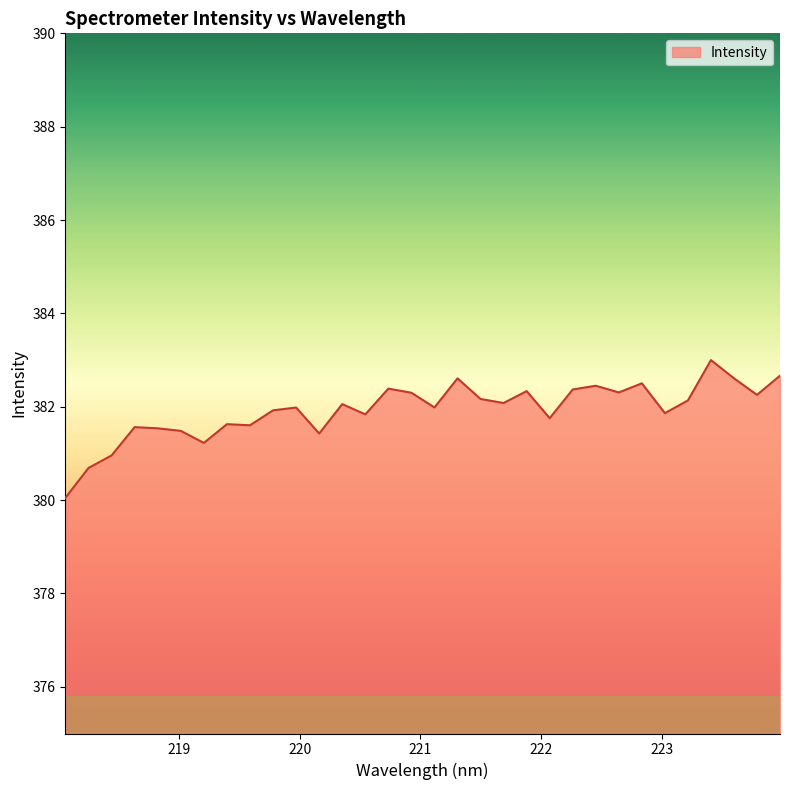

What is the greatest value displayed?

383.0